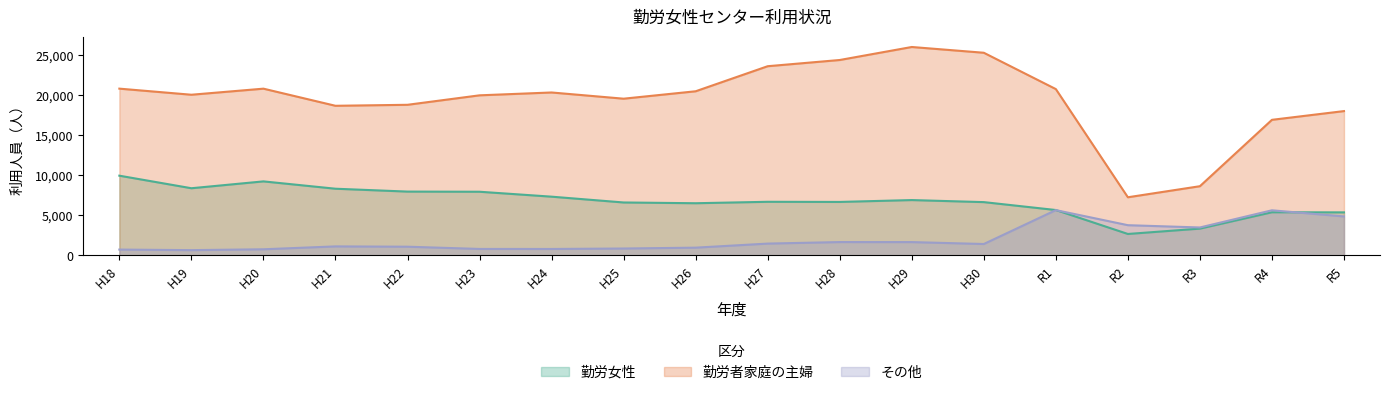

True or false: 勤労女性 and 勤労者家庭の主婦 cross at least once.

False